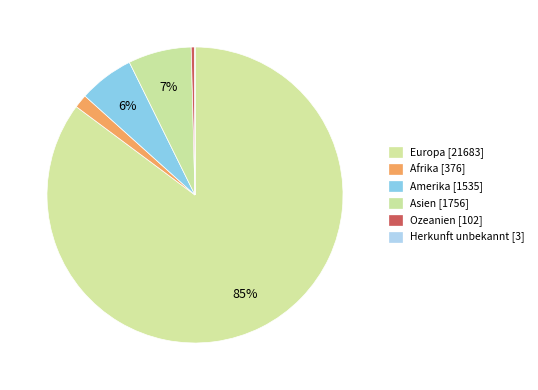

To the nearest percent, what portion does Europa represent?

85%